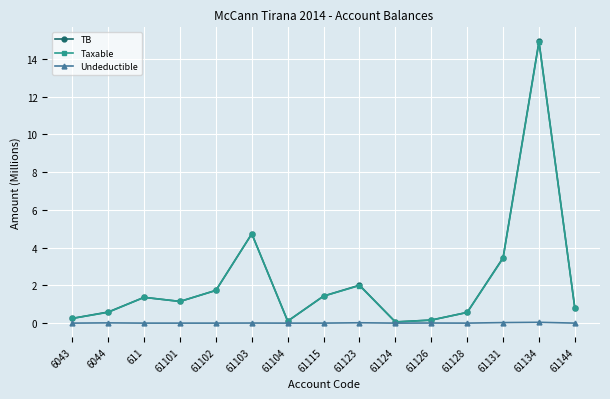

Which series has the largest range (max minus min)?

TB